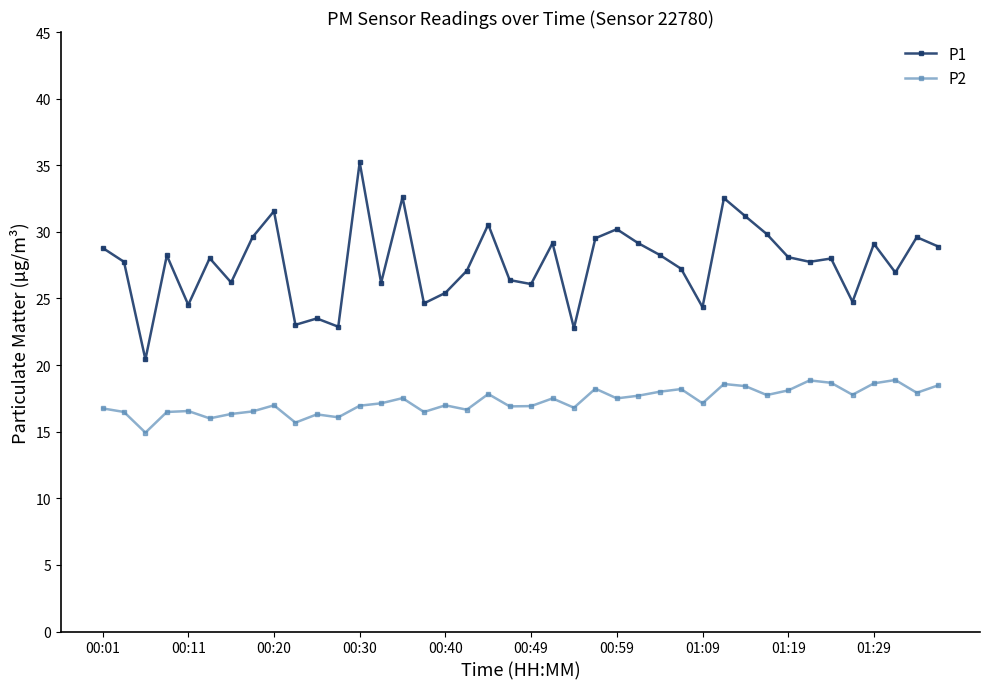

How many lines are shown in the chart?

2